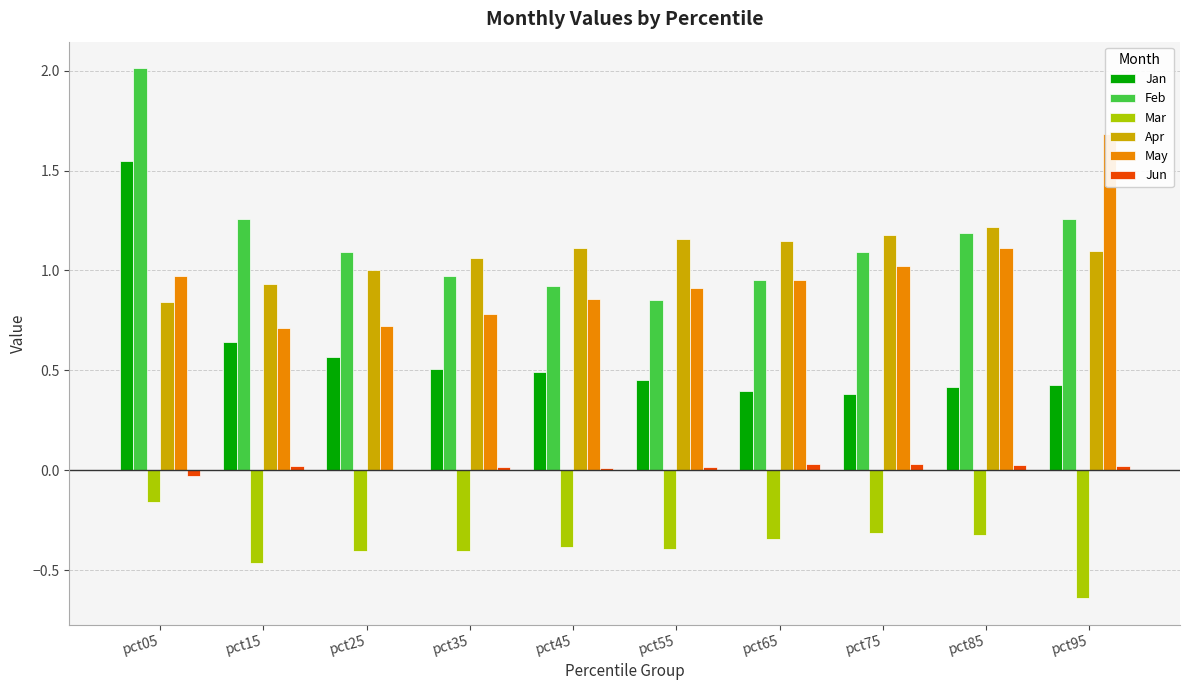

What is the greatest value displayed?

2.0